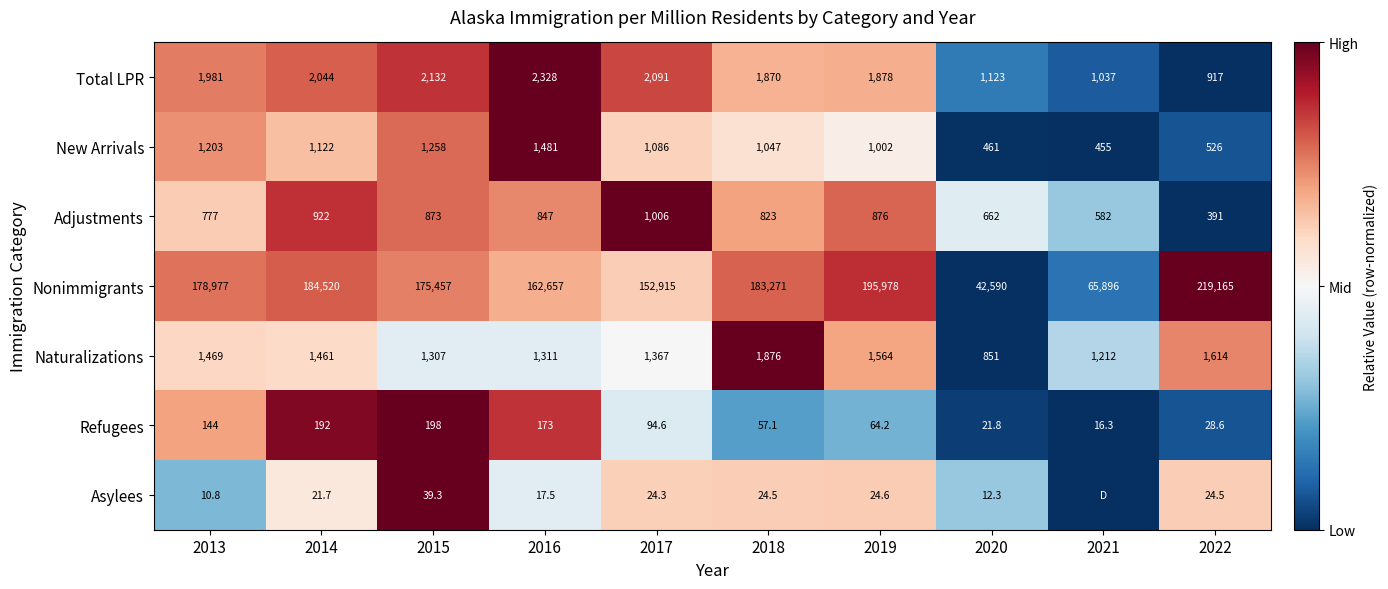

List the labels in order of Naturalizations value, largest first.

2018, 2022, 2019, 2013, 2014, 2017, 2016, 2015, 2021, 2020